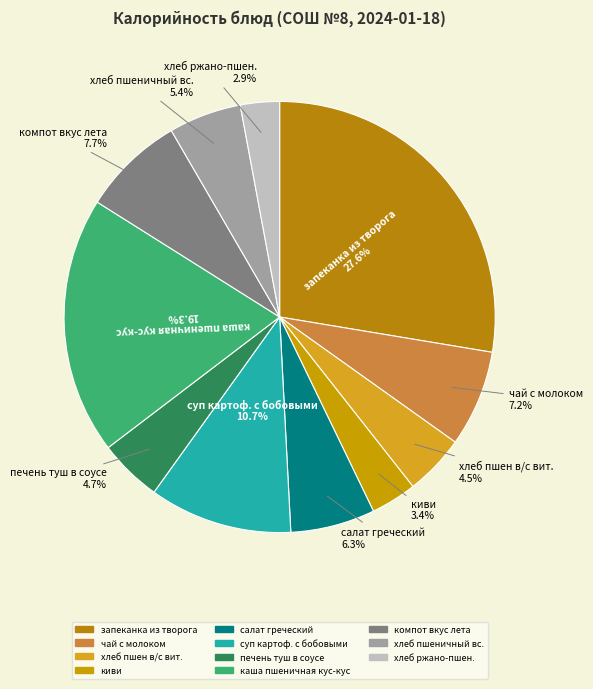

Between суп картоф. с бобовыми and хлеб пшеничный вс., which is larger?

суп картоф. с бобовыми